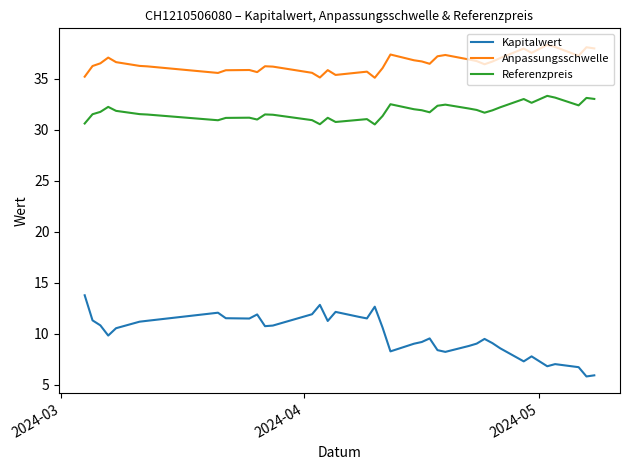

What is the smallest value displayed?

5.8